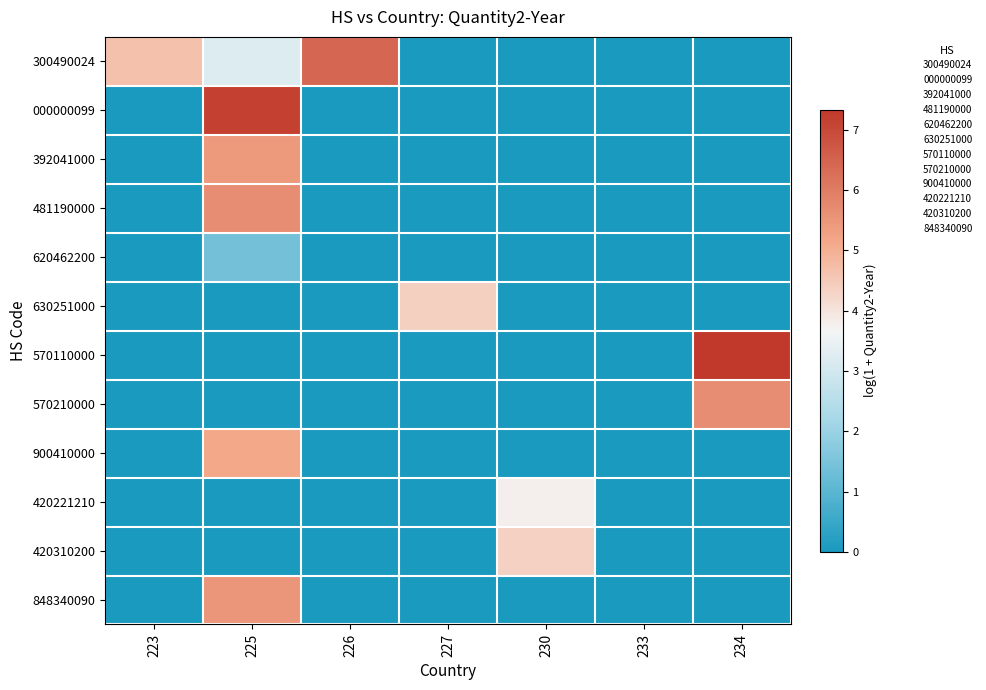

Count the number of categories in the chart.

7